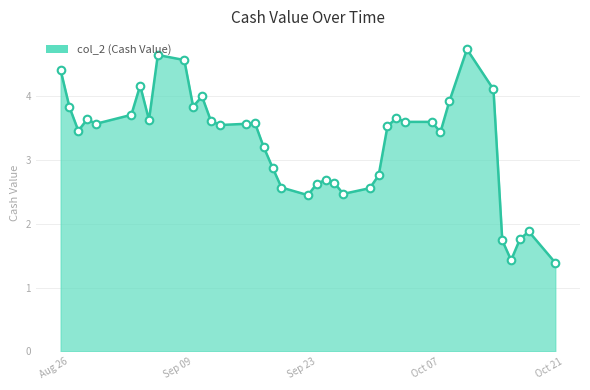

What is the minimum value shown in the chart?

1.4